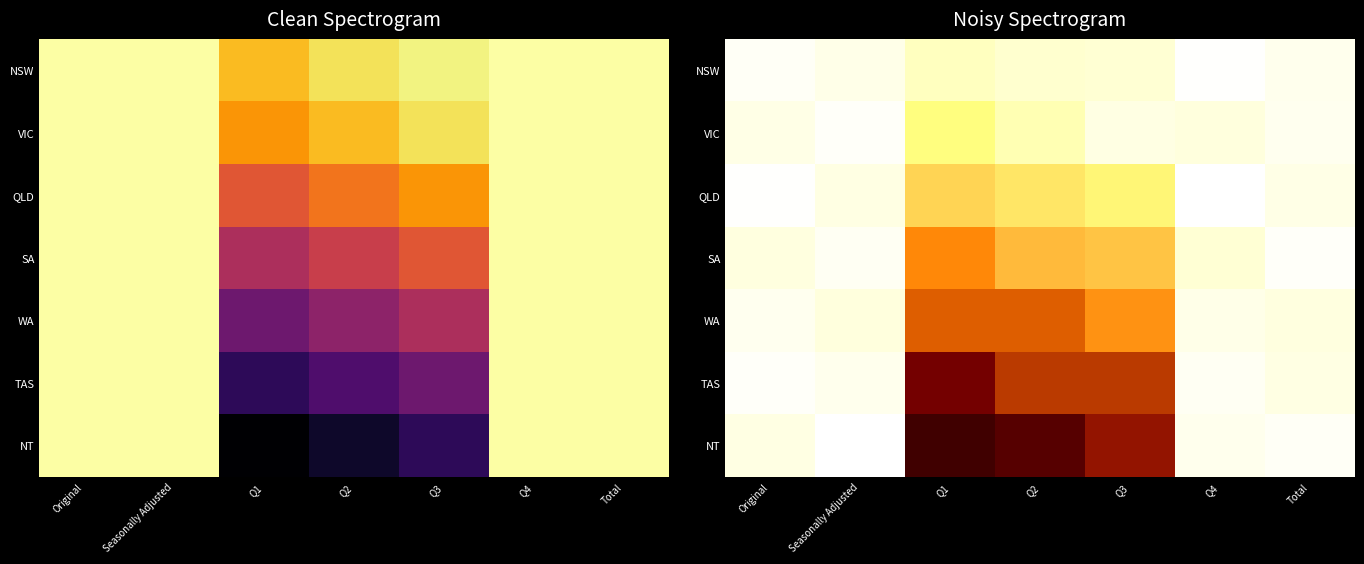

Which label corresponds to the largest value in the chart?

Q4